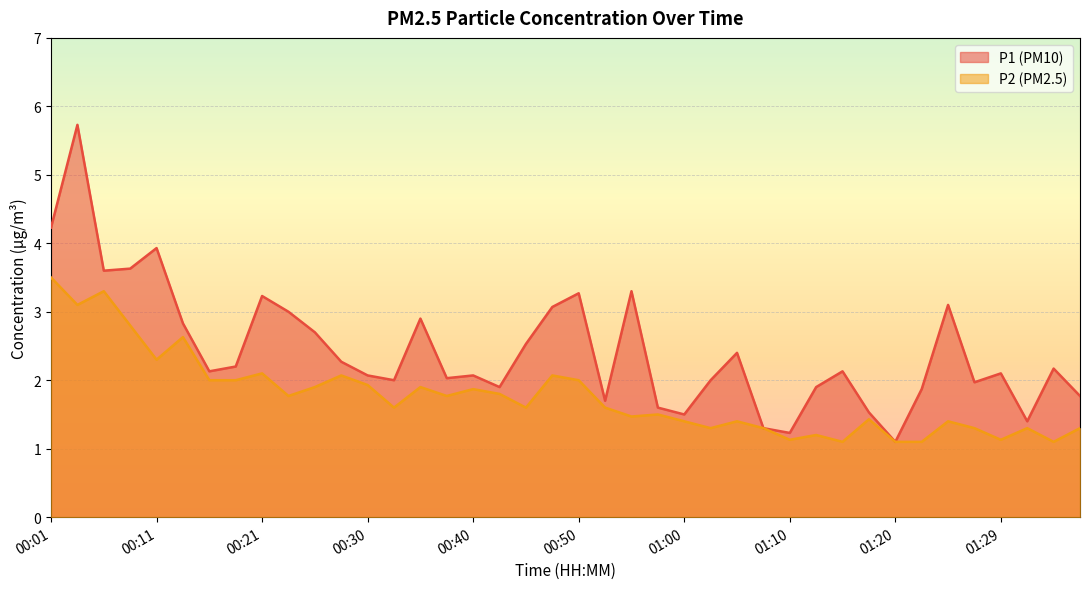

True or false: P1 and P2 intersect in this chart.

False